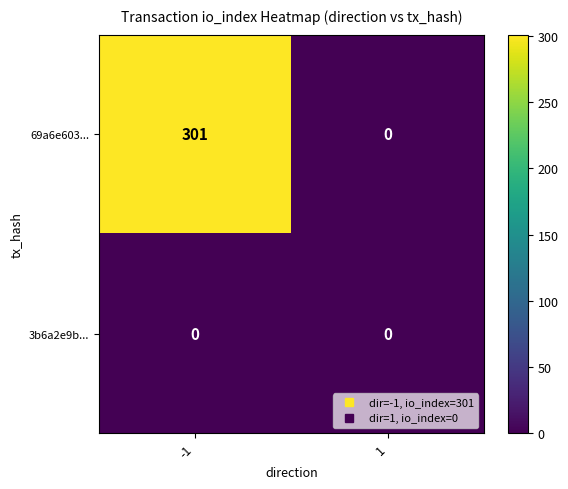

Is it true that 69a6e603... equals 301 at -1?

True